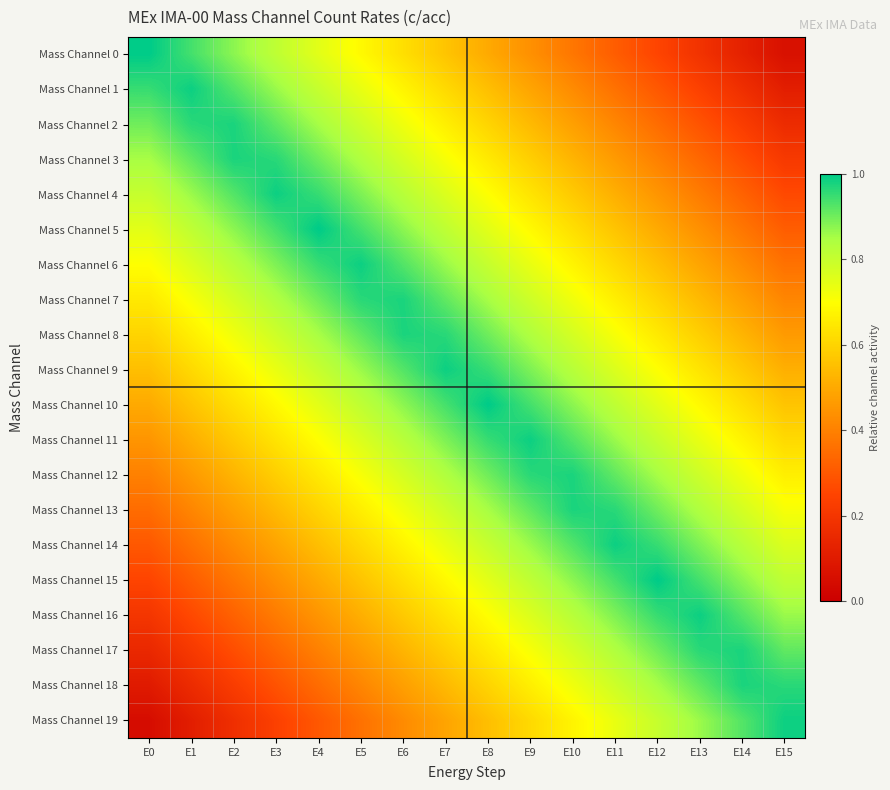

Reading left to right, list all the values displayed in this chart.

Mass Channel 0: E0=1.0	E1=0.9	E2=0.9	E3=0.8	E4=0.8	E5=0.7	E6=0.6	E7=0.6	E8=0.5	E9=0.4	E10=0.4	E11=0.3	E12=0.2	E13=0.2	E14=0.1	E15=0.1
Mass Channel 1: E0=0.9	E1=1.0	E2=0.9	E3=0.9	E4=0.8	E5=0.7	E6=0.7	E7=0.6	E8=0.6	E9=0.5	E10=0.4	E11=0.4	E12=0.3	E13=0.2	E14=0.2	E15=0.1
Mass Channel 2: E0=0.9	E1=1.0	E2=1.0	E3=0.9	E4=0.8	E5=0.8	E6=0.7	E7=0.7	E8=0.6	E9=0.5	E10=0.5	E11=0.4	E12=0.3	E13=0.3	E14=0.2	E15=0.2
Mass Channel 3: E0=0.8	E1=0.9	E2=1.0	E3=1.0	E4=0.9	E5=0.8	E6=0.8	E7=0.7	E8=0.7	E9=0.6	E10=0.5	E11=0.5	E12=0.4	E13=0.3	E14=0.3	E15=0.2
Mass Channel 4: E0=0.8	E1=0.9	E2=0.9	E3=1.0	E4=0.9	E5=0.9	E6=0.8	E7=0.8	E8=0.7	E9=0.6	E10=0.6	E11=0.5	E12=0.4	E13=0.4	E14=0.3	E15=0.3
Mass Channel 5: E0=0.8	E1=0.8	E2=0.9	E3=0.9	E4=1.0	E5=0.9	E6=0.9	E7=0.8	E8=0.8	E9=0.7	E10=0.6	E11=0.6	E12=0.5	E13=0.4	E14=0.4	E15=0.3
Mass Channel 6: E0=0.7	E1=0.8	E2=0.8	E3=0.9	E4=0.9	E5=1.0	E6=0.9	E7=0.9	E8=0.8	E9=0.7	E10=0.7	E11=0.6	E12=0.6	E13=0.5	E14=0.4	E15=0.4
Mass Channel 7: E0=0.7	E1=0.7	E2=0.8	E3=0.8	E4=0.9	E5=1.0	E6=1.0	E7=0.9	E8=0.8	E9=0.8	E10=0.7	E11=0.7	E12=0.6	E13=0.5	E14=0.5	E15=0.4
Mass Channel 8: E0=0.6	E1=0.7	E2=0.7	E3=0.8	E4=0.8	E5=0.9	E6=1.0	E7=1.0	E8=0.9	E9=0.8	E10=0.8	E11=0.7	E12=0.7	E13=0.6	E14=0.5	E15=0.5
Mass Channel 9: E0=0.6	E1=0.6	E2=0.7	E3=0.7	E4=0.8	E5=0.9	E6=0.9	E7=1.0	E8=0.9	E9=0.9	E10=0.8	E11=0.8	E12=0.7	E13=0.6	E14=0.6	E15=0.5
Mass Channel 10: E0=0.5	E1=0.6	E2=0.6	E3=0.7	E4=0.8	E5=0.8	E6=0.9	E7=0.9	E8=1.0	E9=0.9	E10=0.9	E11=0.8	E12=0.8	E13=0.7	E14=0.6	E15=0.6
Mass Channel 11: E0=0.4	E1=0.5	E2=0.6	E3=0.6	E4=0.7	E5=0.8	E6=0.8	E7=0.9	E8=0.9	E9=1.0	E10=0.9	E11=0.9	E12=0.8	E13=0.7	E14=0.7	E15=0.6
Mass Channel 12: E0=0.4	E1=0.5	E2=0.5	E3=0.6	E4=0.7	E5=0.7	E6=0.8	E7=0.8	E8=0.9	E9=1.0	E10=1.0	E11=0.9	E12=0.8	E13=0.8	E14=0.7	E15=0.7
Mass Channel 13: E0=0.3	E1=0.4	E2=0.5	E3=0.5	E4=0.6	E5=0.7	E6=0.7	E7=0.8	E8=0.8	E9=0.9	E10=1.0	E11=1.0	E12=0.9	E13=0.8	E14=0.8	E15=0.7
Mass Channel 14: E0=0.3	E1=0.4	E2=0.4	E3=0.5	E4=0.6	E5=0.6	E6=0.7	E7=0.7	E8=0.8	E9=0.9	E10=0.9	E11=1.0	E12=0.9	E13=0.9	E14=0.8	E15=0.8
Mass Channel 15: E0=0.2	E1=0.3	E2=0.4	E3=0.4	E4=0.5	E5=0.6	E6=0.6	E7=0.7	E8=0.8	E9=0.8	E10=0.9	E11=0.9	E12=1.0	E13=0.9	E14=0.9	E15=0.8
Mass Channel 16: E0=0.2	E1=0.3	E2=0.3	E3=0.4	E4=0.4	E5=0.5	E6=0.6	E7=0.6	E8=0.7	E9=0.8	E10=0.8	E11=0.9	E12=0.9	E13=1.0	E14=0.9	E15=0.9
Mass Channel 17: E0=0.2	E1=0.2	E2=0.3	E3=0.3	E4=0.4	E5=0.5	E6=0.5	E7=0.6	E8=0.7	E9=0.7	E10=0.8	E11=0.8	E12=0.9	E13=1.0	E14=1.0	E15=0.9
Mass Channel 18: E0=0.1	E1=0.2	E2=0.2	E3=0.3	E4=0.3	E5=0.4	E6=0.5	E7=0.5	E8=0.6	E9=0.7	E10=0.7	E11=0.8	E12=0.8	E13=0.9	E14=1.0	E15=1.0
Mass Channel 19: E0=0.1	E1=0.1	E2=0.2	E3=0.2	E4=0.3	E5=0.4	E6=0.4	E7=0.5	E8=0.6	E9=0.6	E10=0.7	E11=0.7	E12=0.8	E13=0.9	E14=0.9	E15=1.0